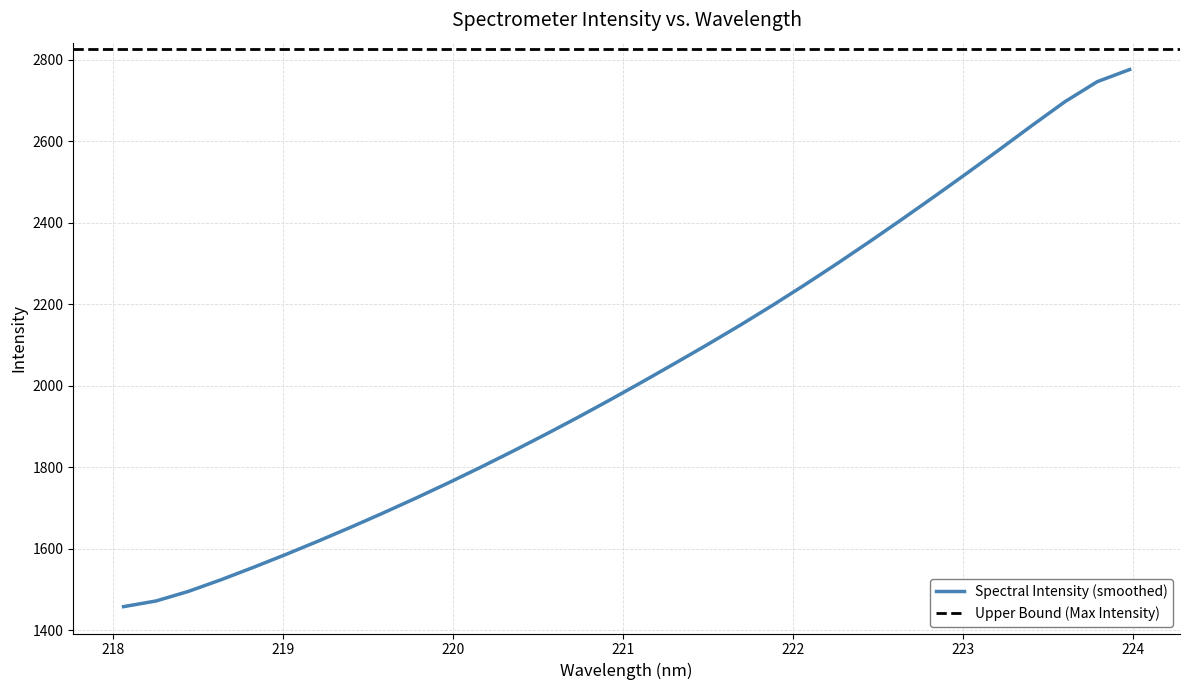

Reading left to right, what are all the values shown in this chart?

218.0596=1457.9	218.2508=1471.8	218.442=1495.5	218.6332=1523.9	218.8244=1554.4	219.0156=1586.1	219.2067=1619.0	219.3979=1653.0	219.589=1688.0	219.7801=1724.2	219.9712=1761.6	220.1623=1800.1	220.3533=1839.9	220.5444=1880.7	220.7354=1922.7	220.9264=1966.0	221.1174=2010.5	221.3083=2055.8	221.4993=2101.7	221.6902=2148.9	221.8812=2197.8	222.0721=2248.5	222.263=2300.7	222.4538=2354.4	222.6447=2409.4	222.8355=2465.4	223.0264=2522.3	223.2172=2580.3	223.408=2639.0	223.5987=2696.4	223.7895=2745.8	223.9802=2775.5